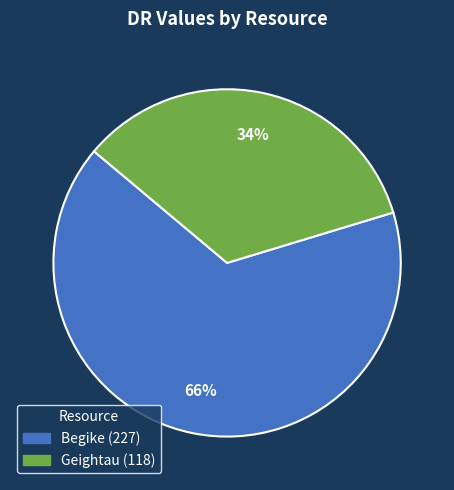

To the nearest percent, what is the difference between the largest and smallest slice percentages?

32%